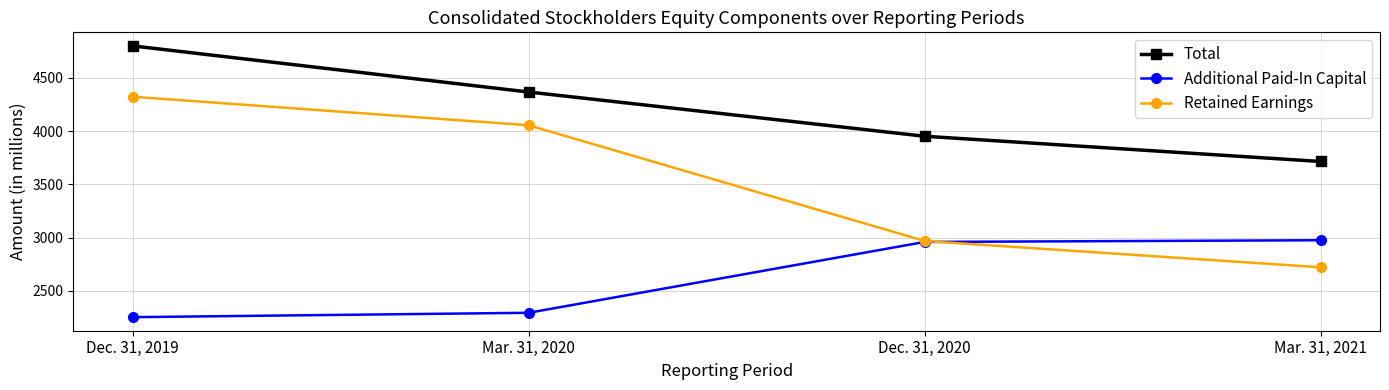

What is the smallest value displayed?

2253